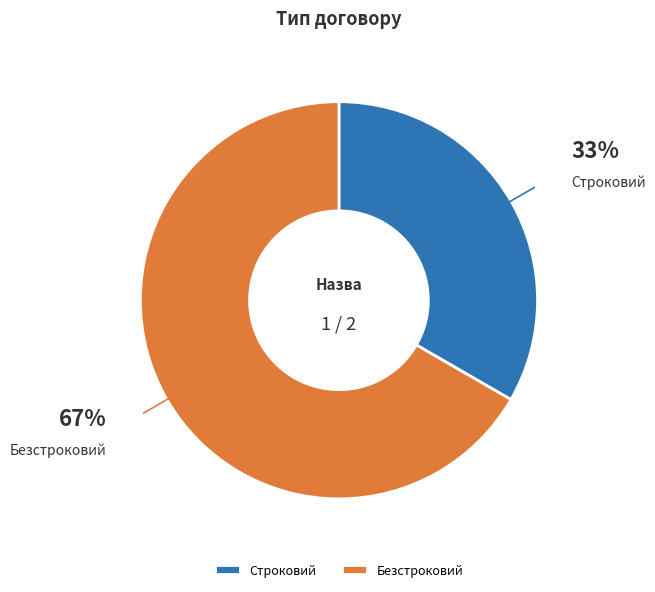

The Строковий slice represents 33% of the pie. True or false?

True